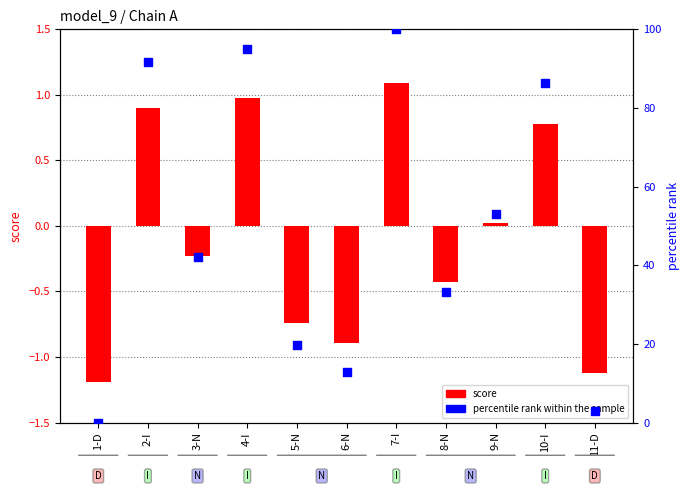

Which series has the largest total across all categories?

percentile rank within the sample